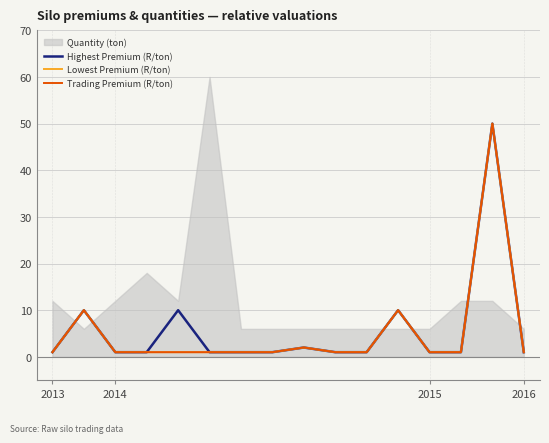

Rank the categories by Highest Premium (R/ton) value from highest to lowest.

14, 2014, 4, 11, 8, 2013, 2015, 2016, 5, 6, 7, 9, 10, 12, 13, 15